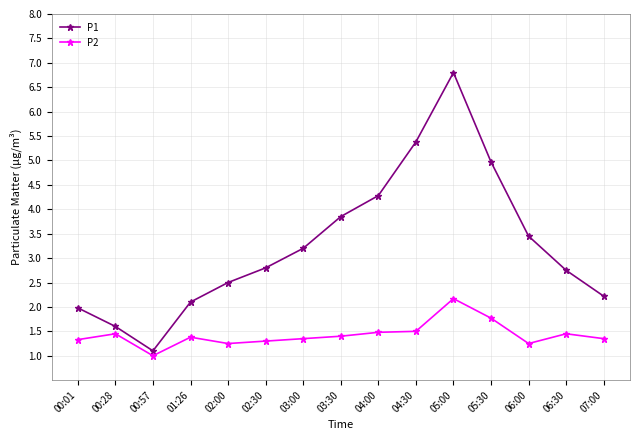

What is the lowest value of the P2 series?

1.0